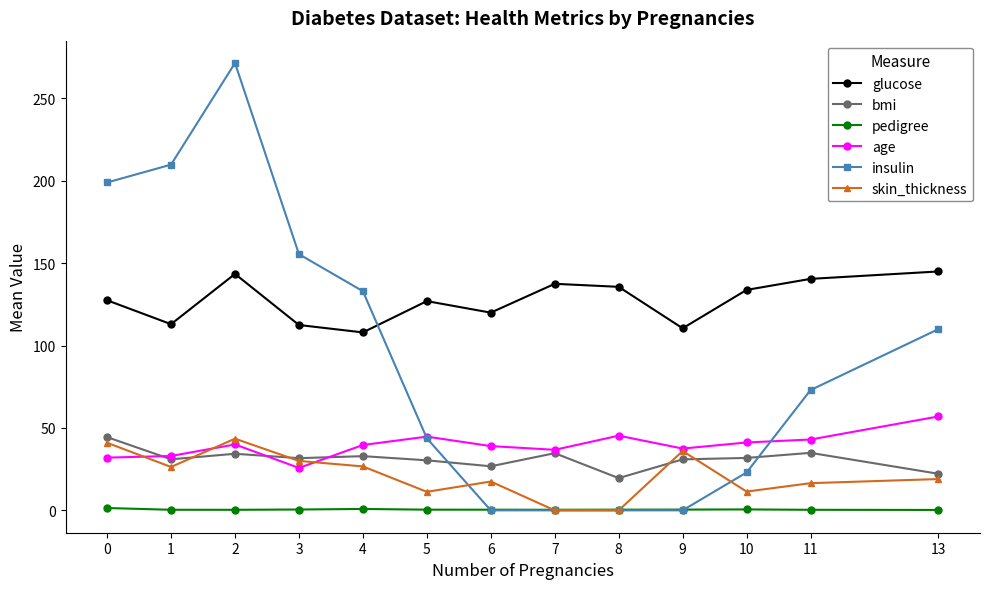

Which category has the highest value in the insulin series?

2